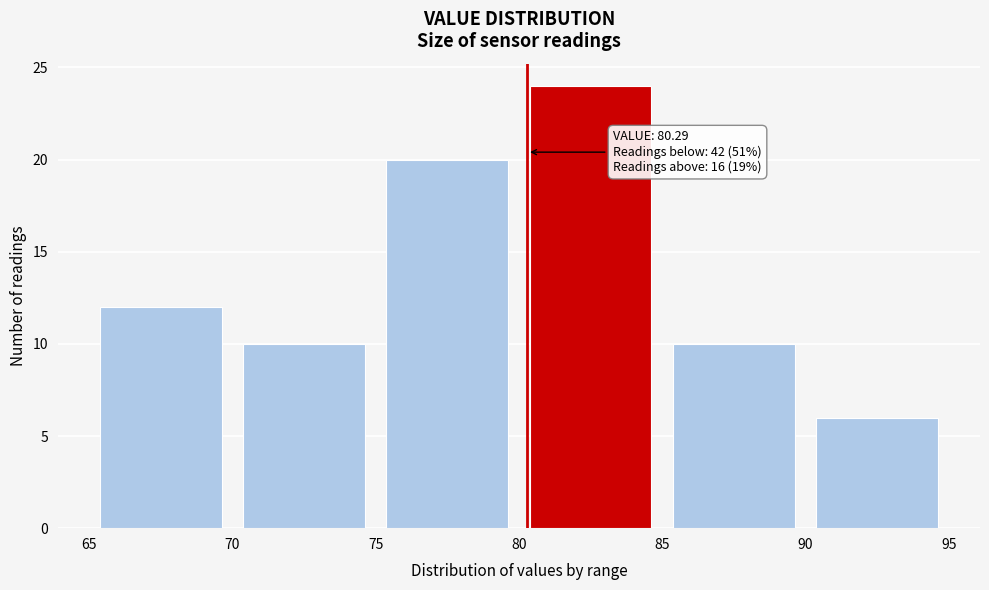

Over which range of the x-axis is the bar tallest?

80 to 85